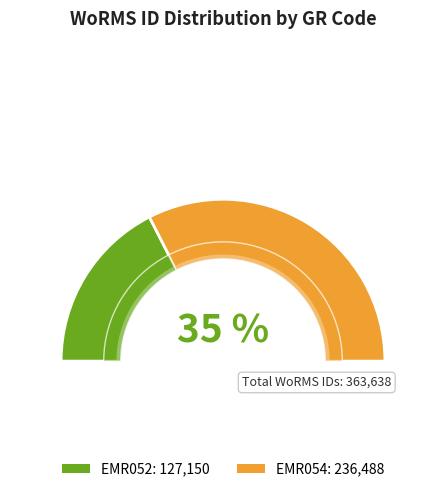

Is it true that EMR054 is 65% of the pie?

True